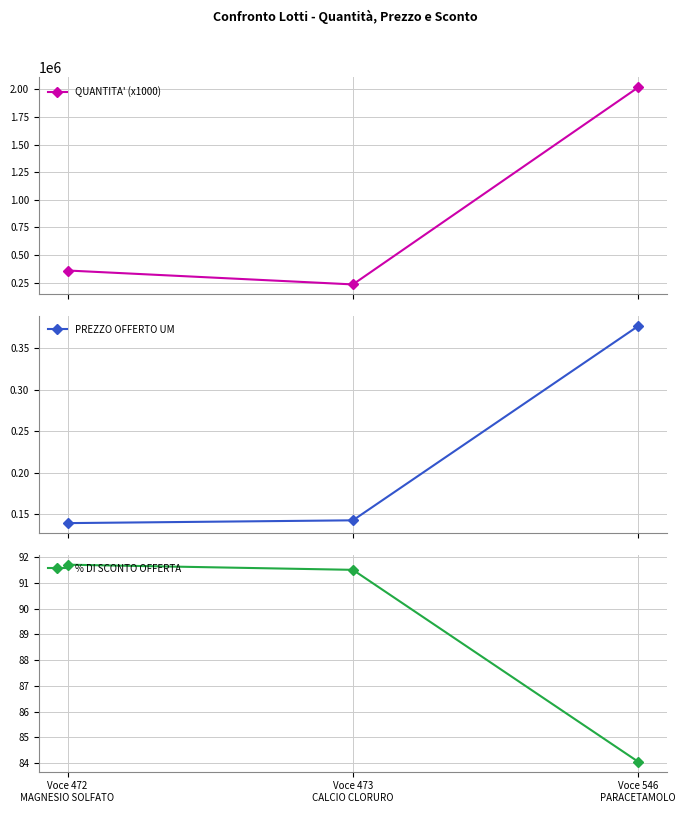

What is the maximum value shown in the chart?

2019636.0